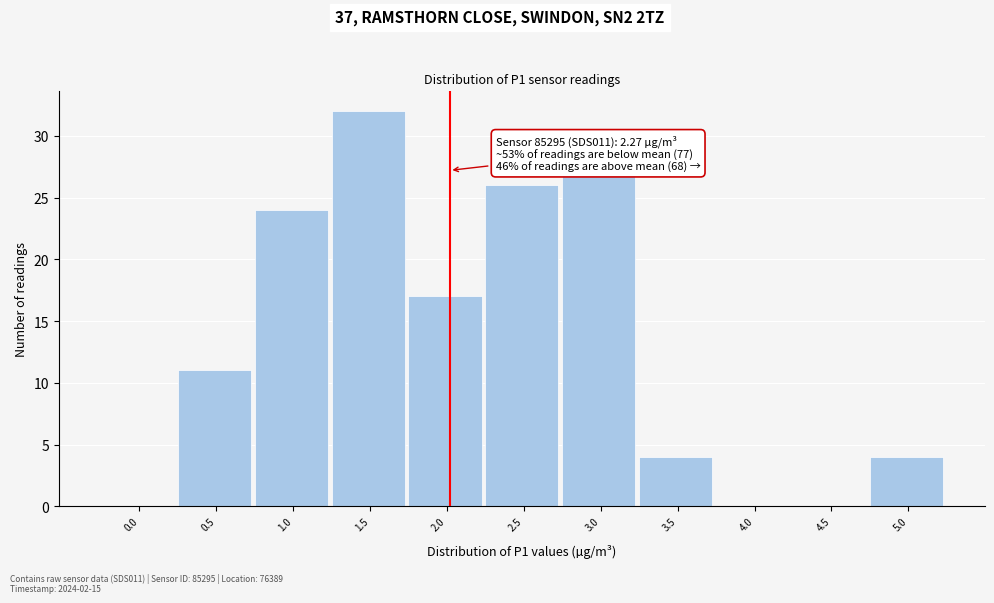

Reading right to left, list all the values displayed in this chart.

5.0=4	4.5=0	4.0=0	3.5=4	3.0=27	2.5=26	2.0=17	1.5=32	1.0=24	0.5=11	0.0=0